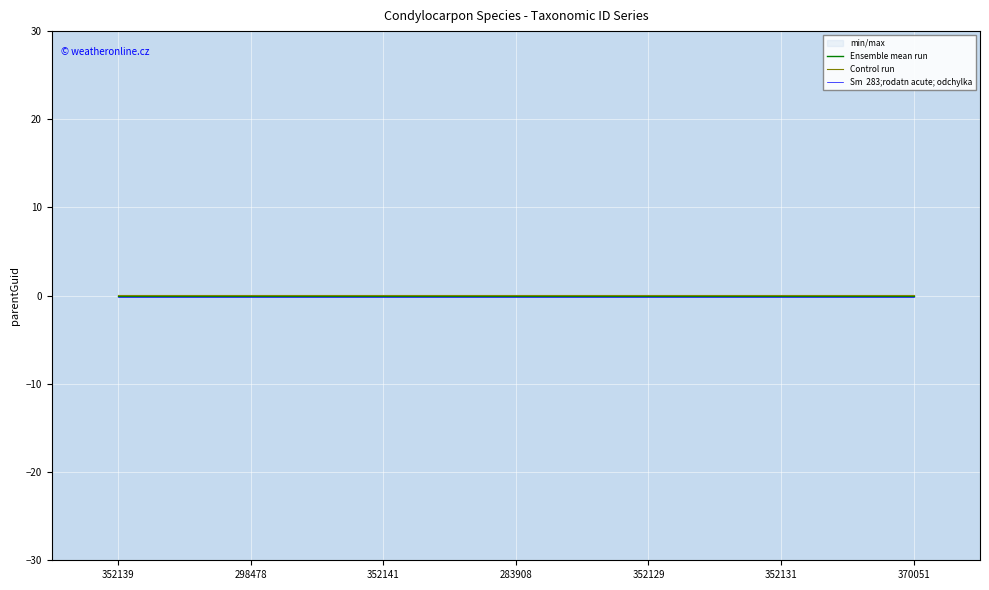

Which series has the largest total across all categories?

Control run